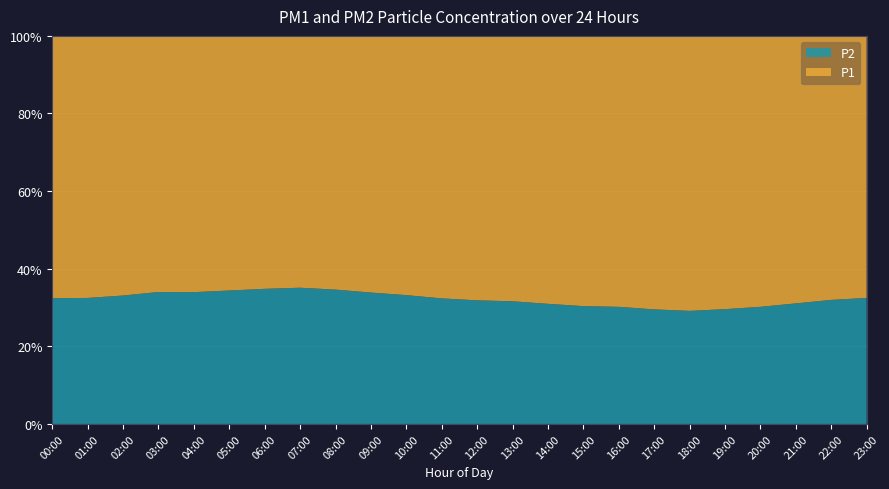

Reading left to right, extract all data points from this chart.

P1: 16.4	15.8	14.9	13.9	14.1	13.6	13.2	12.8	13.6	14.8	15.9	17.2	18.4	19.1	20.3	21.4	22.1	23.4	24.2	22.9	21.4	19.8	18.2	17.1
P2: 7.8	7.6	7.4	7.2	7.2	7.1	7.0	7.0	7.2	7.5	7.9	8.2	8.6	8.8	9.1	9.3	9.6	9.8	9.9	9.6	9.2	8.9	8.6	8.2